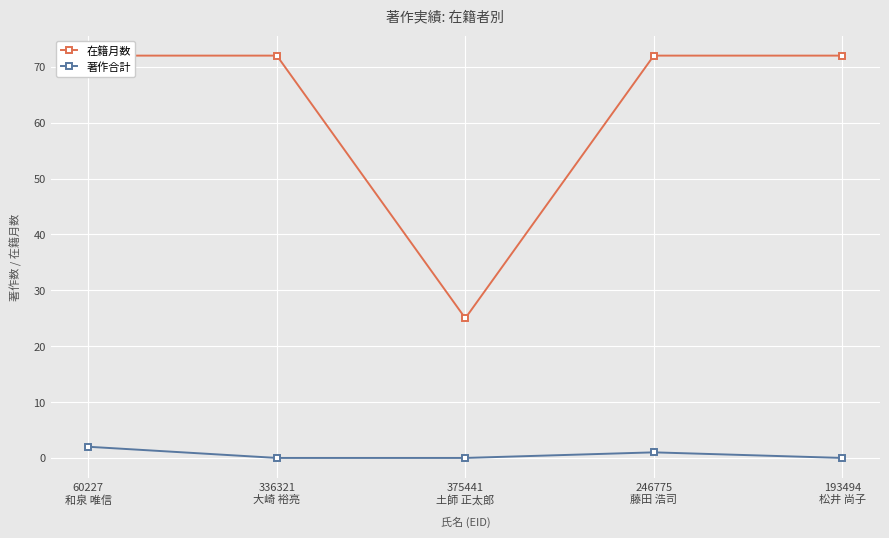

What are all the series names shown in the legend?

在籍月数, 著作合計